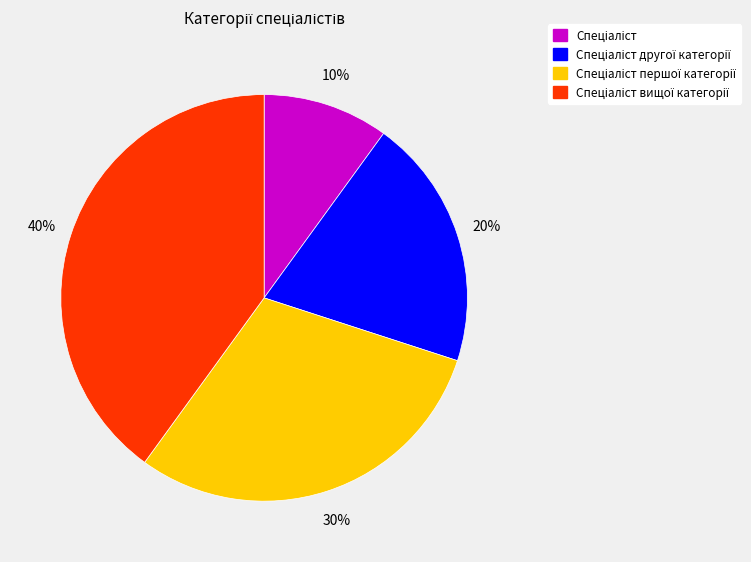

To the nearest percent, what is the difference between the largest and smallest slice percentages?

30%